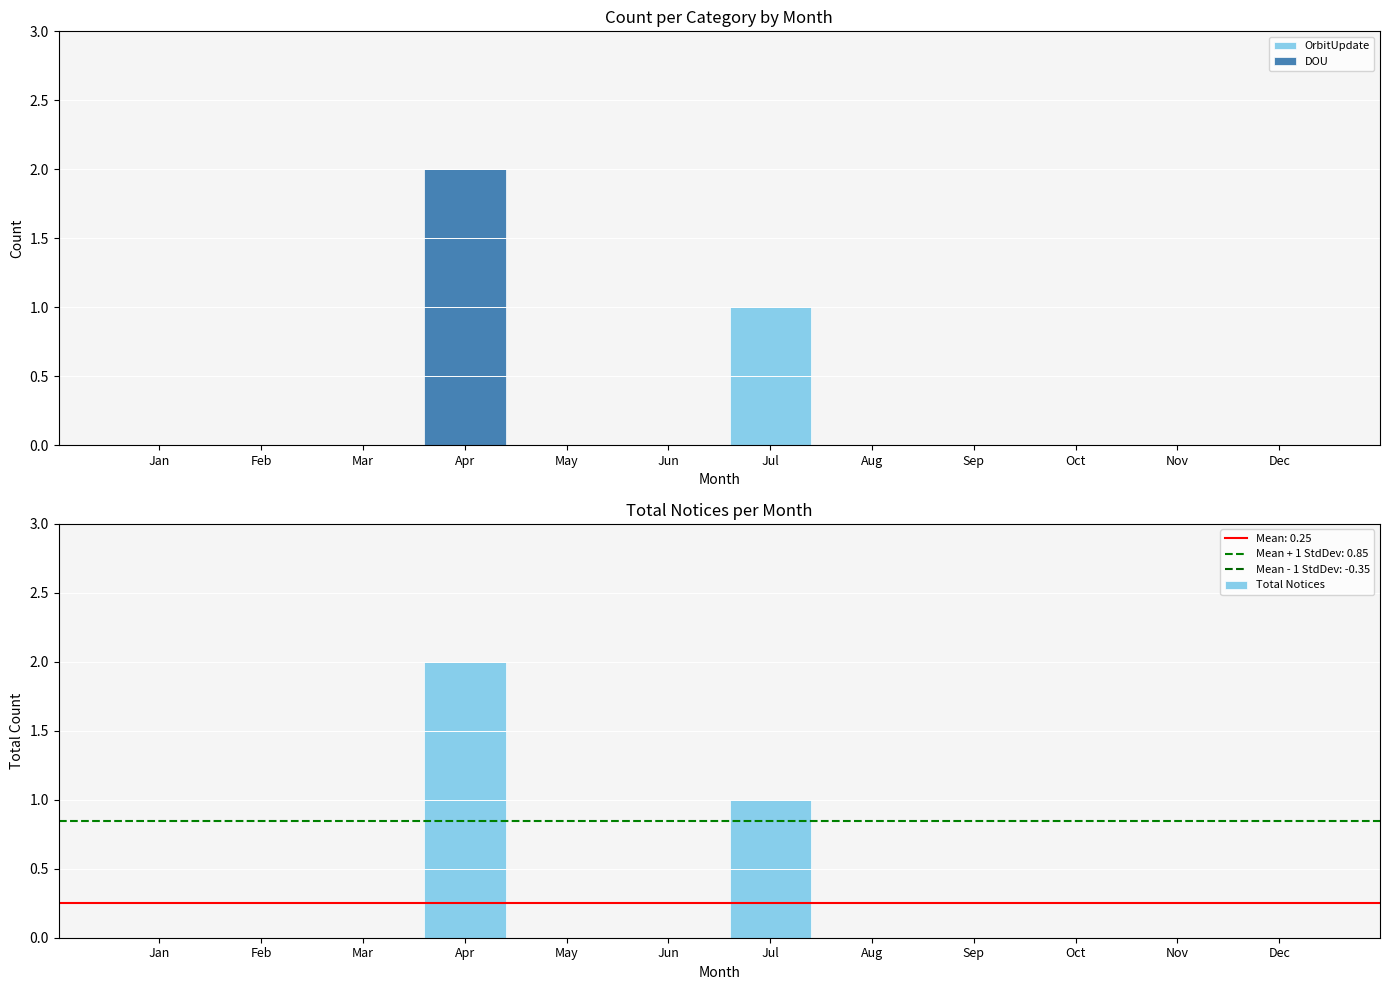

Which has a higher value, Jun or Apr?

Jun